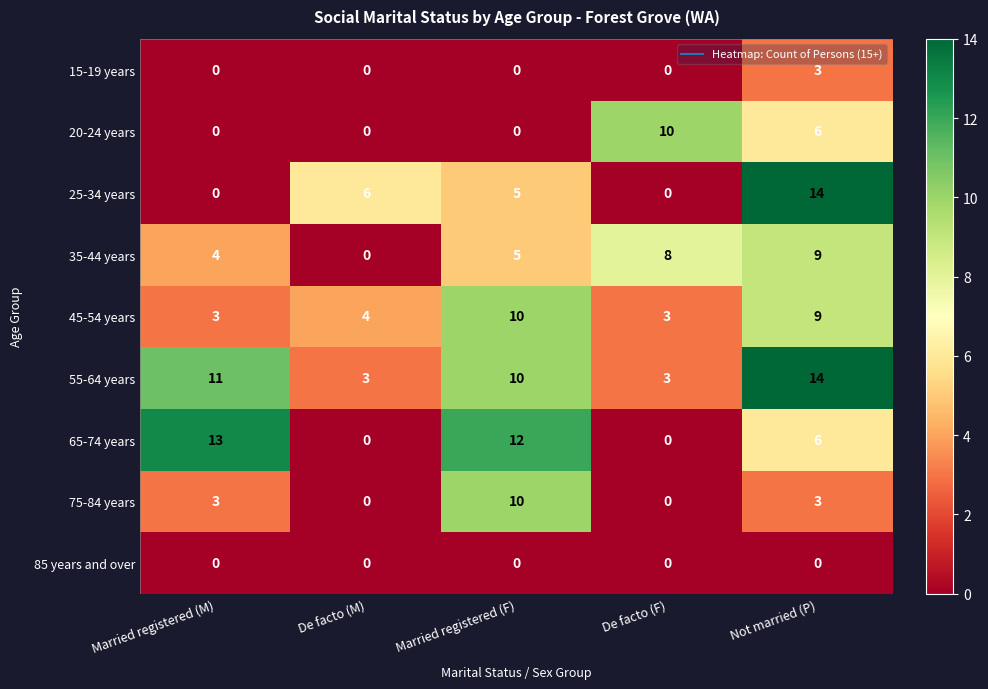

What is the difference between the second highest and second lowest values in the 20-24 years series?

6